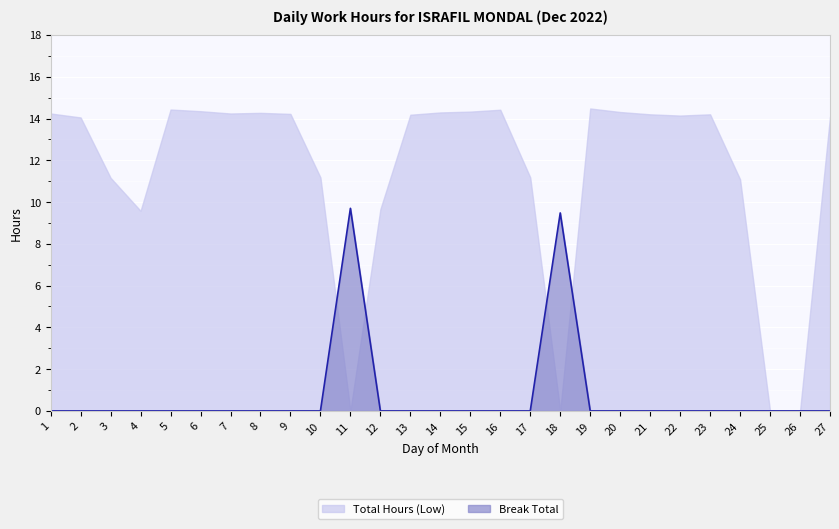

How many lines are shown in the chart?

2